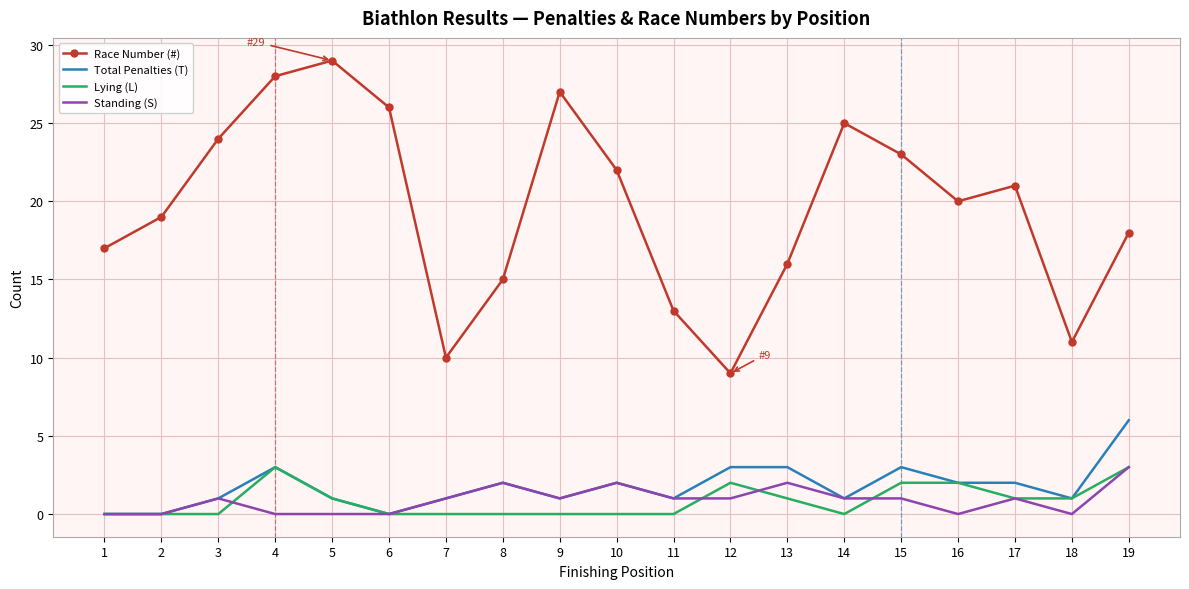

Between 5 and 17, which series saw the biggest shift?

Race Number (#)